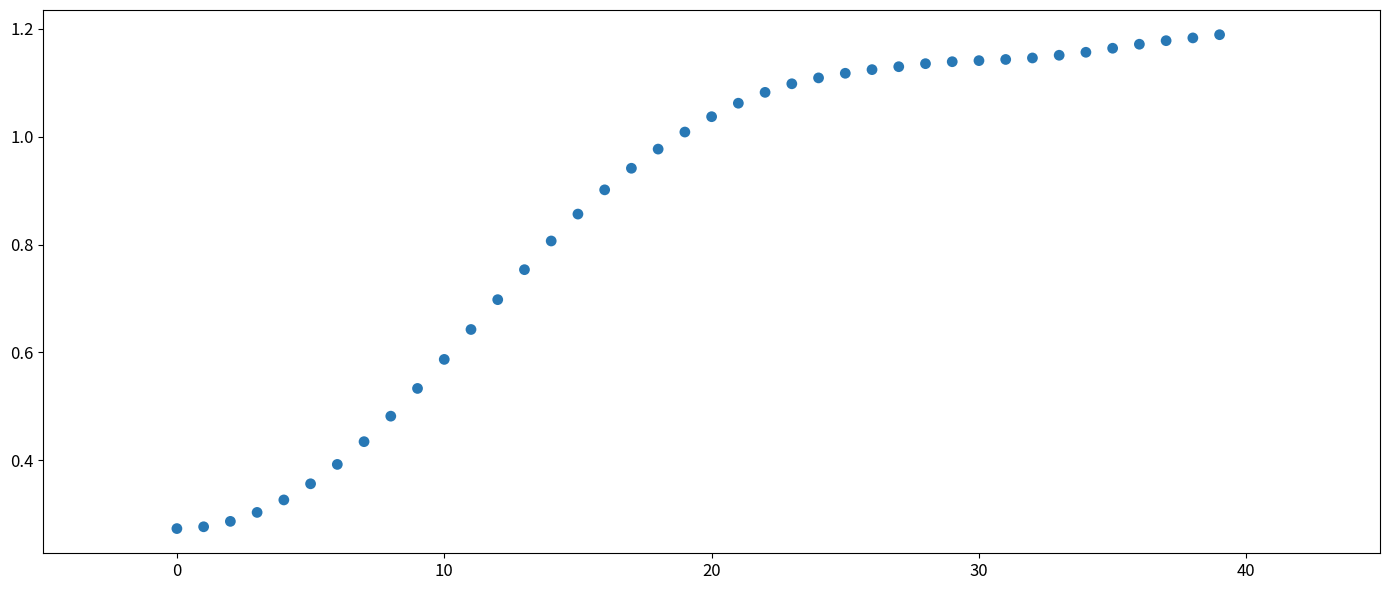

How many data points are displayed?

40